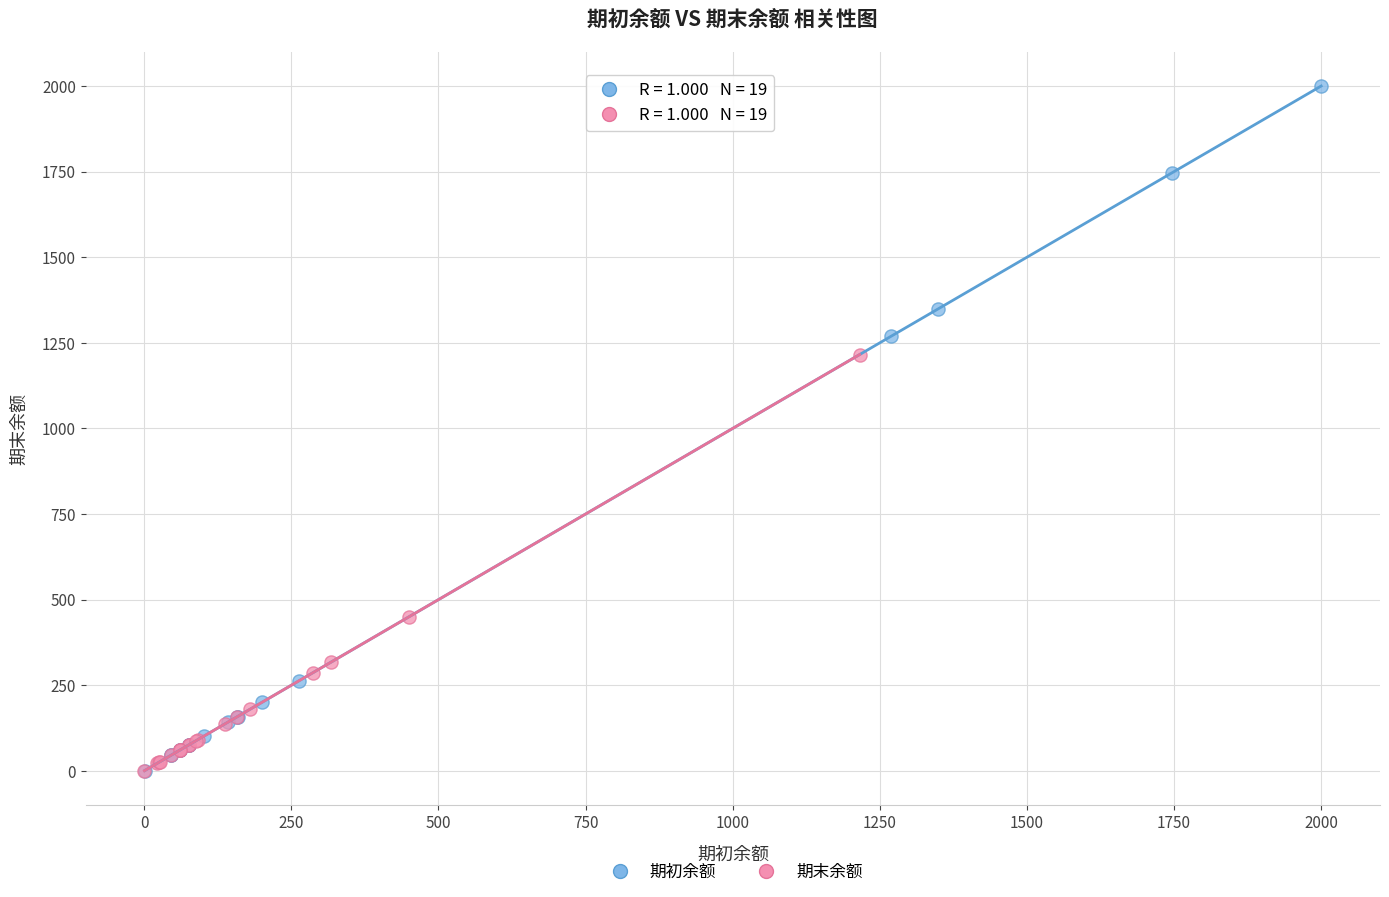

Which series has the largest Y range (max minus min)?

期初余额